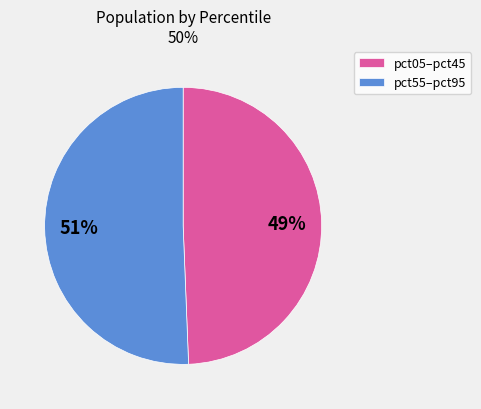

Is there any slice that represents more than half of the pie?

Yes